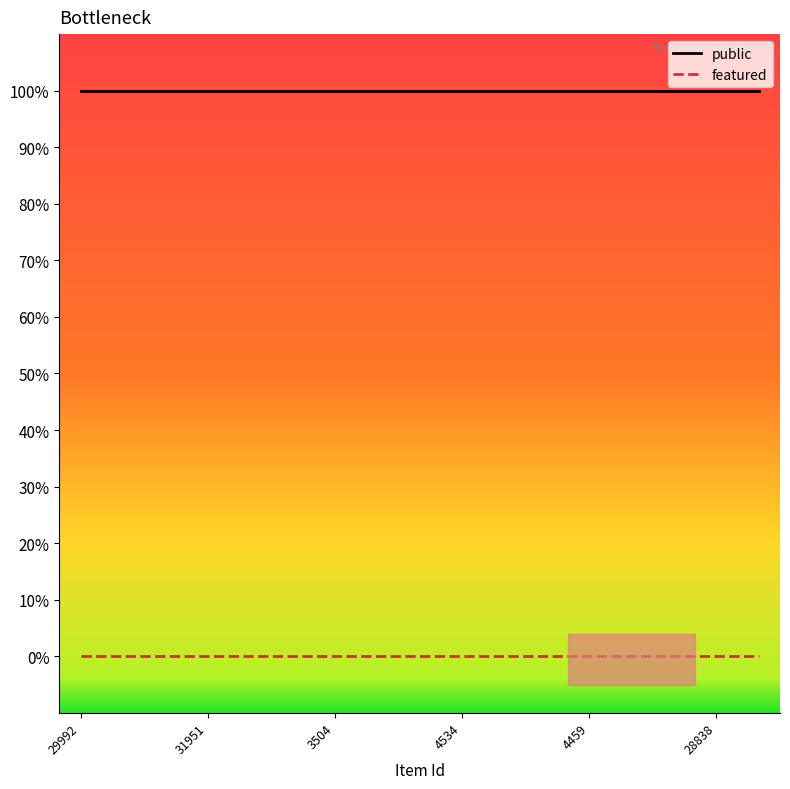

What are all the series names shown in the legend?

public, featured